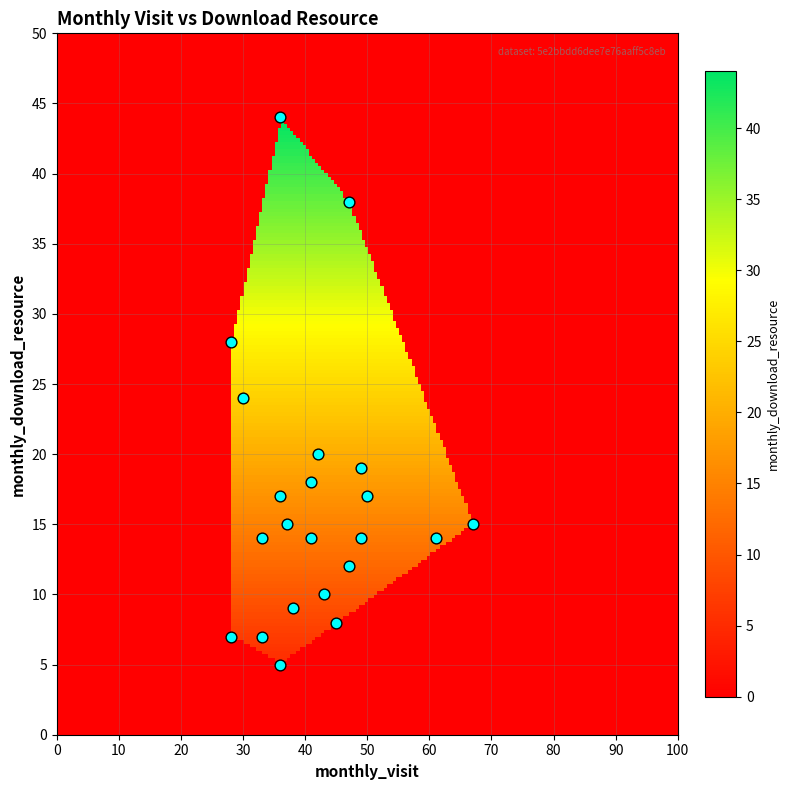

What is the range of Y values (max minus min)?

39